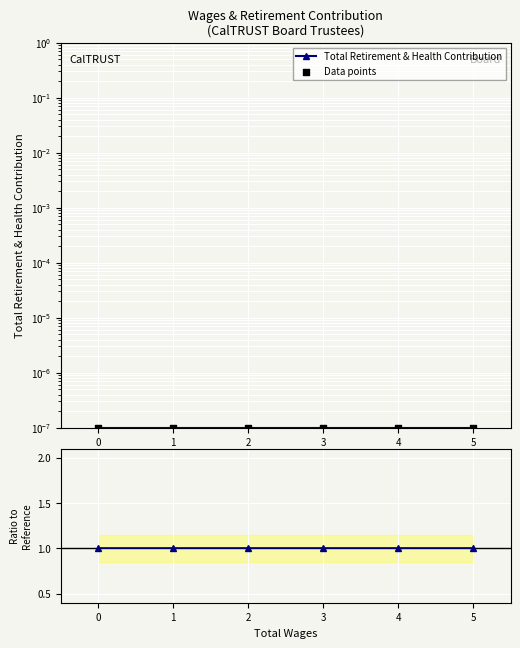

Which series reaches the minimum Y coordinate?

Total Retirement & Health Contribution